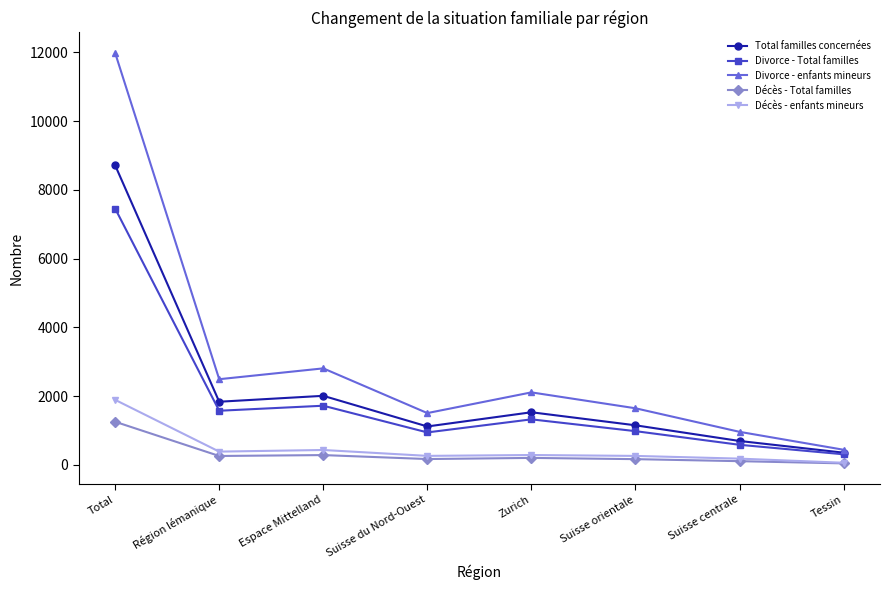

Which category has the lowest value in the Divorce - enfants mineurs series?

Tessin